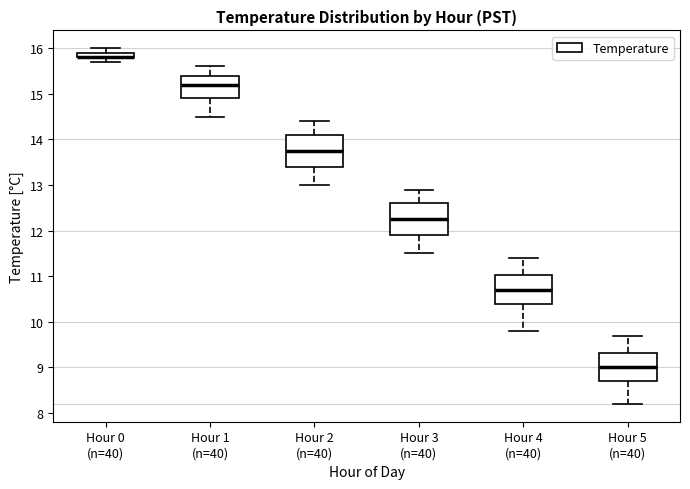

Where does the lower whisker of the box for Hour 1 (n=40) end on the y-axis? The values are not printed on the chart, so give them approximately, as read against the axis.

14.5